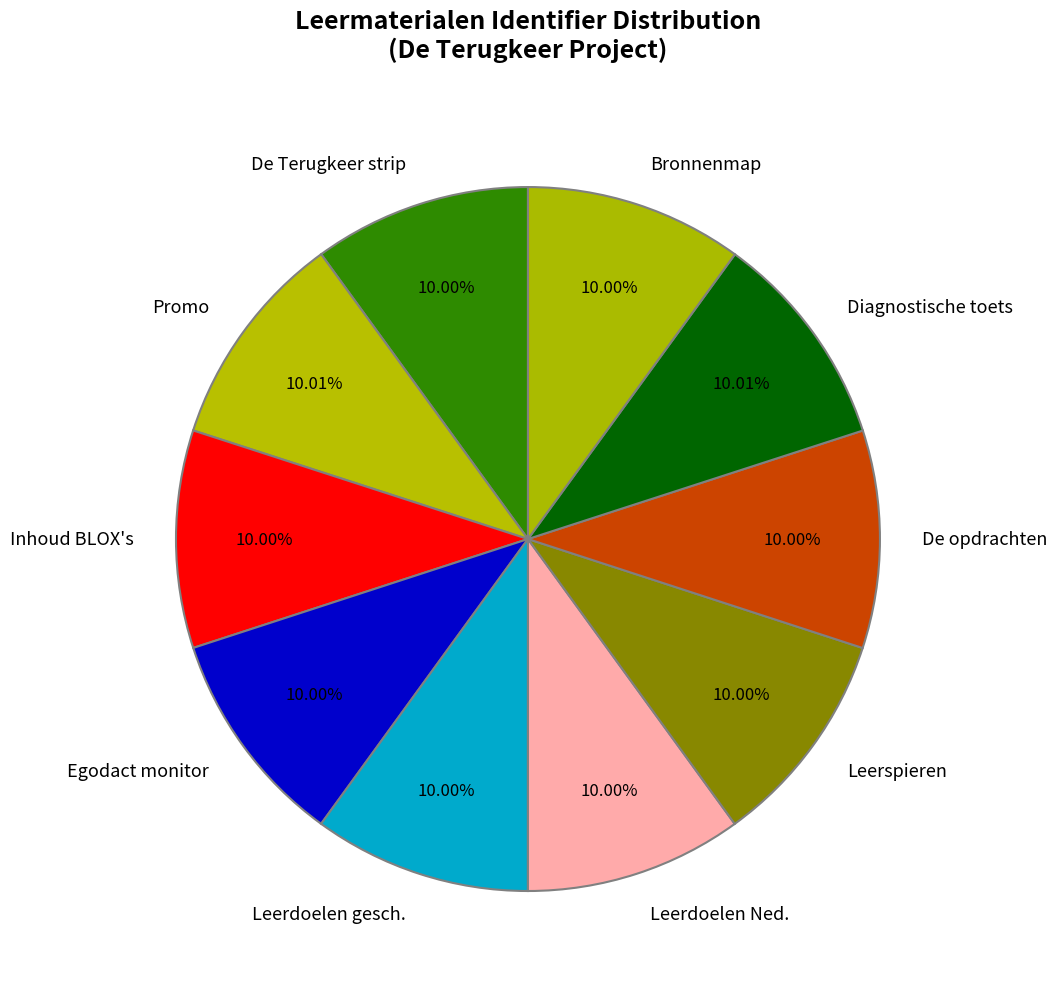

How many slices are in this pie chart?

10